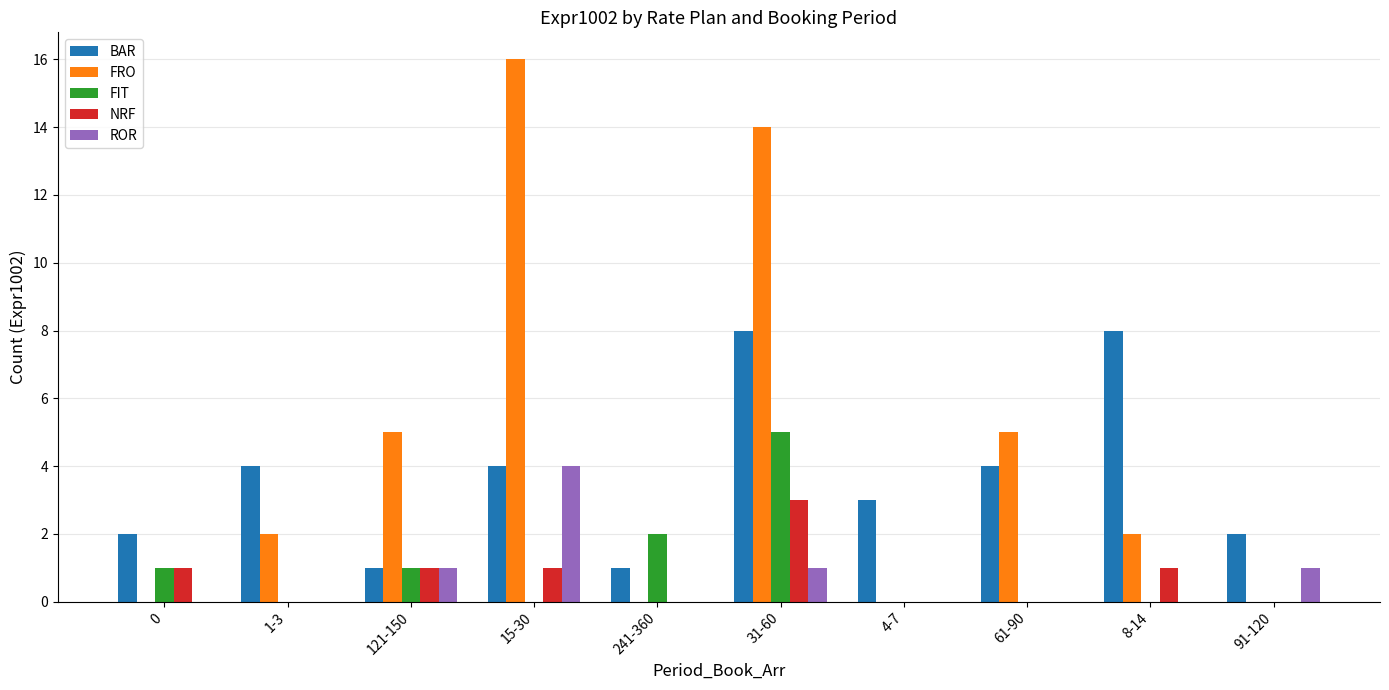

Count the number of data series in this chart.

5